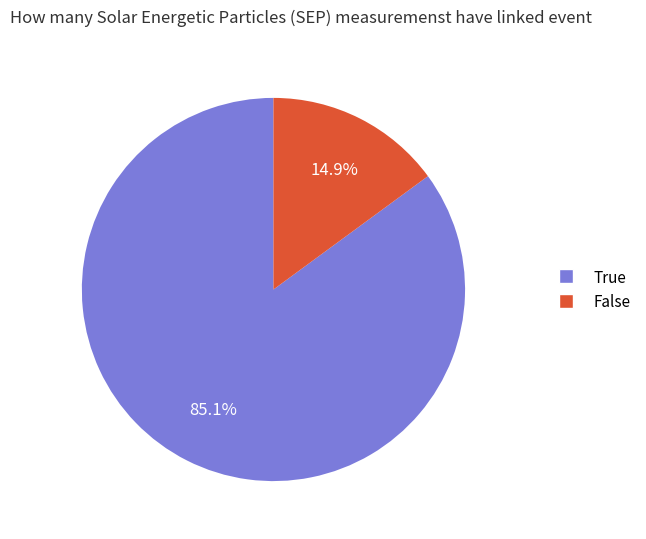

Does any single category account for the majority?

Yes